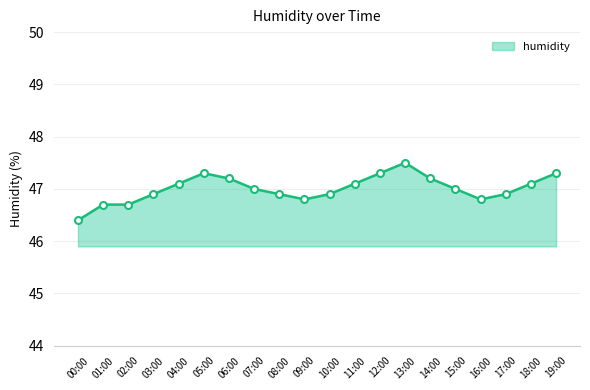

At which category does the data reach its first local valley?

09:00